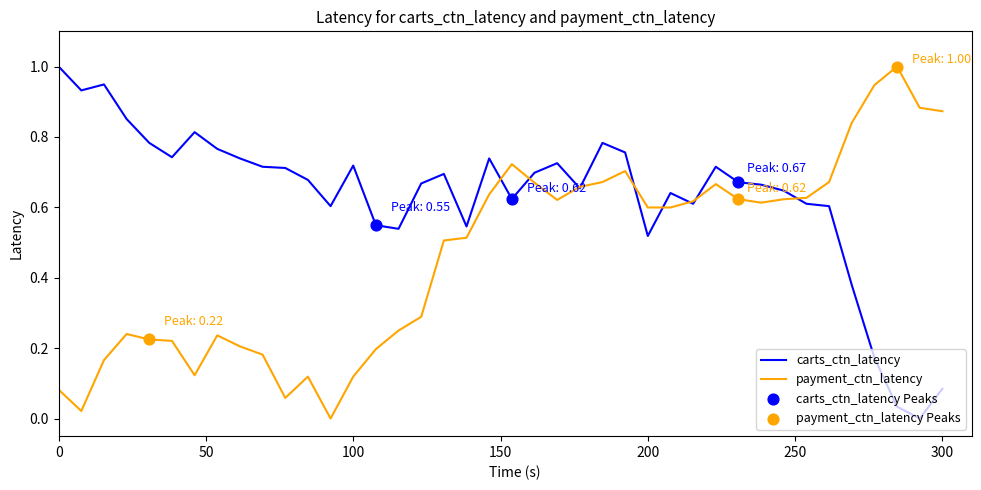

Rank the series by their average value, from lowest to highest.

payment_ctn_latency, carts_ctn_latency